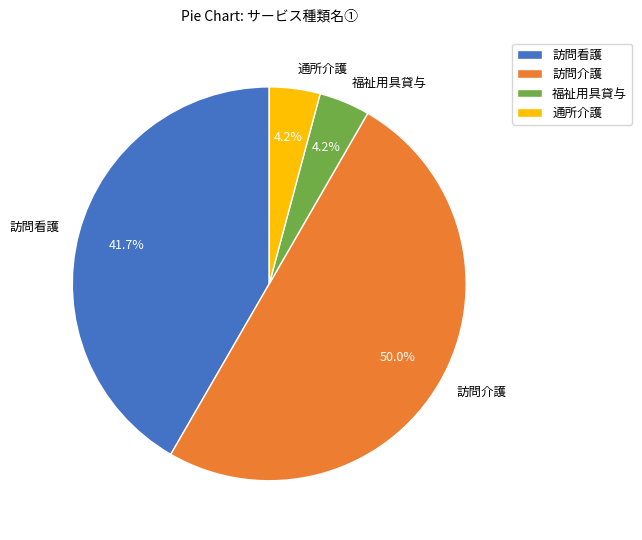

What is the largest slice in the pie chart?

訪問介護